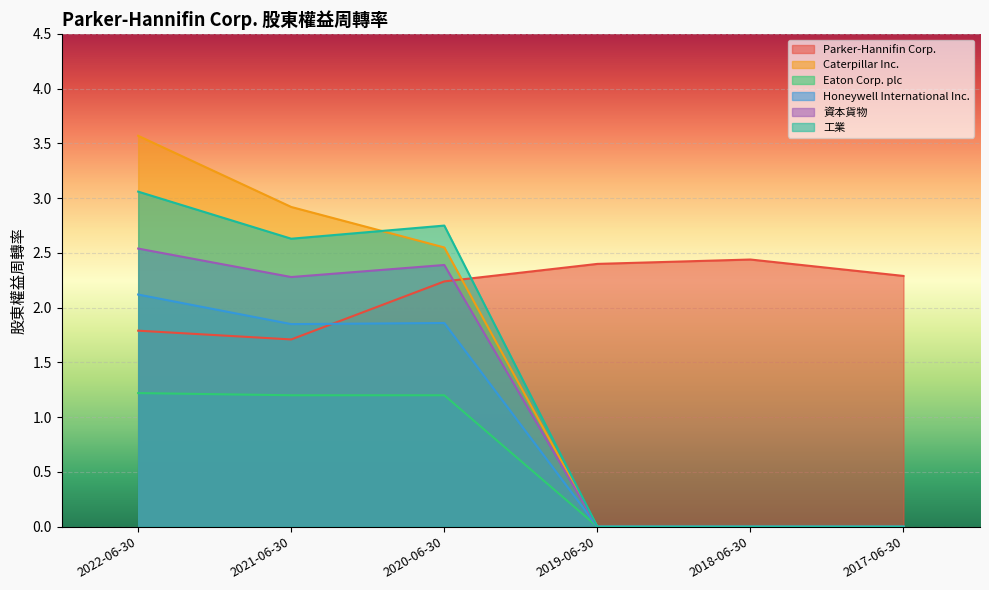

What is the difference between the maximum and second lowest values in the Parker-Hannifin Corp. series?

0.6